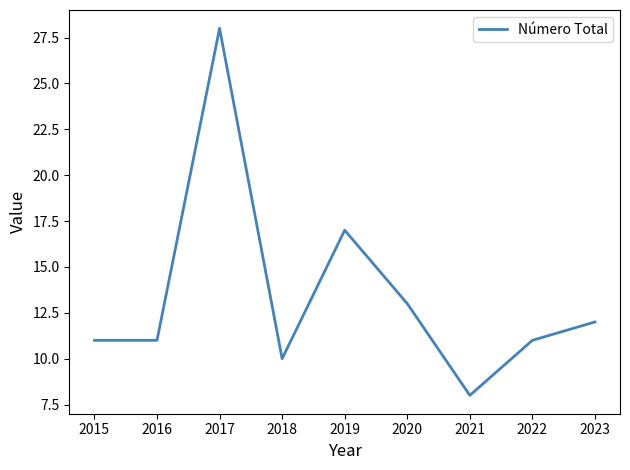

Reading left to right, extract all data points from this chart.

2015=11	2016=11	2017=28	2018=10	2019=17	2020=13	2021=8	2022=11	2023=12